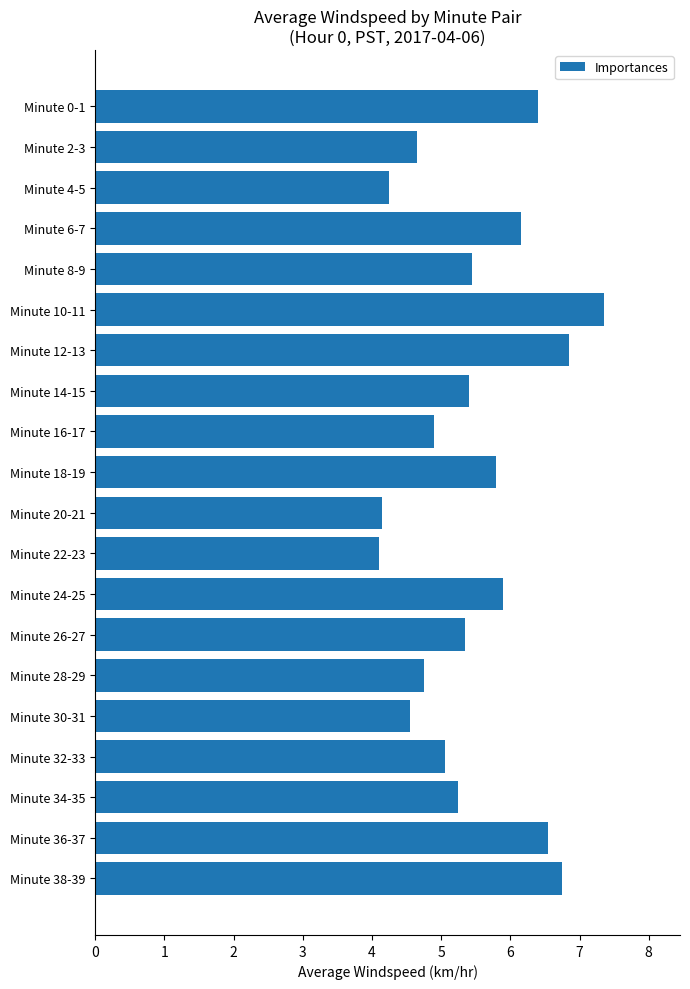

What is the smallest value displayed?

4.1